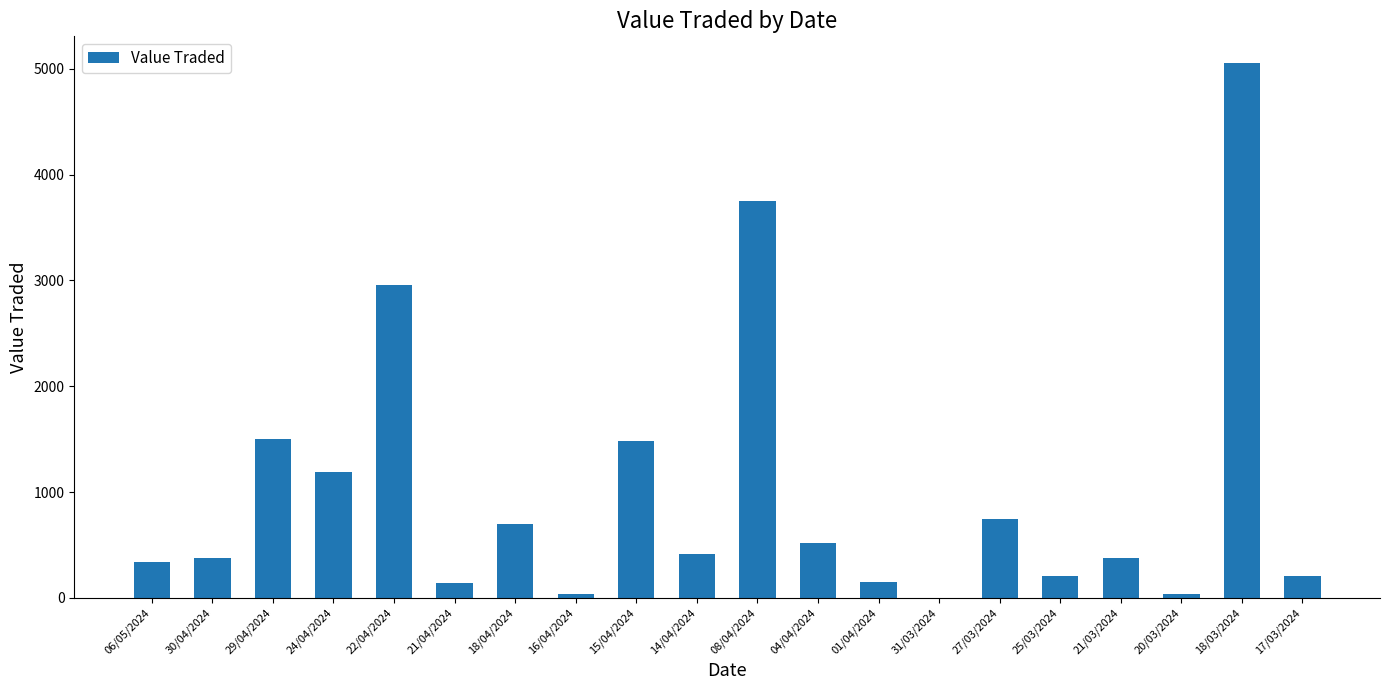

What is the average value?

1009